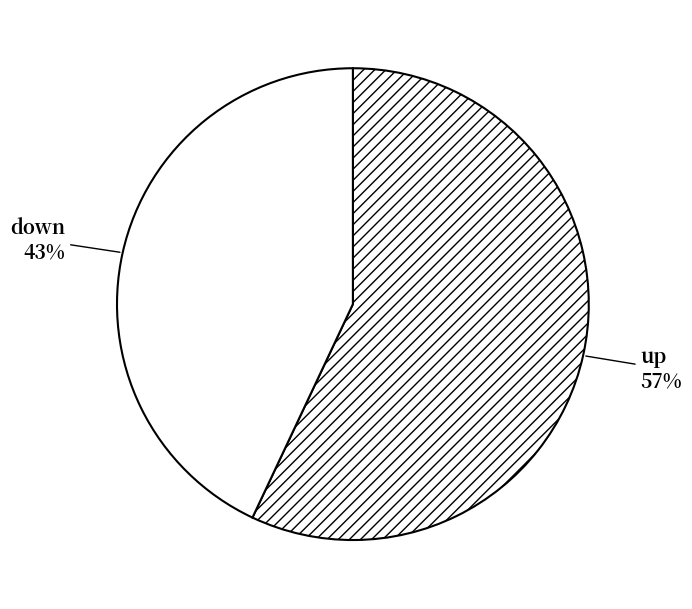

Rank the categories by value from highest to lowest.

up, down